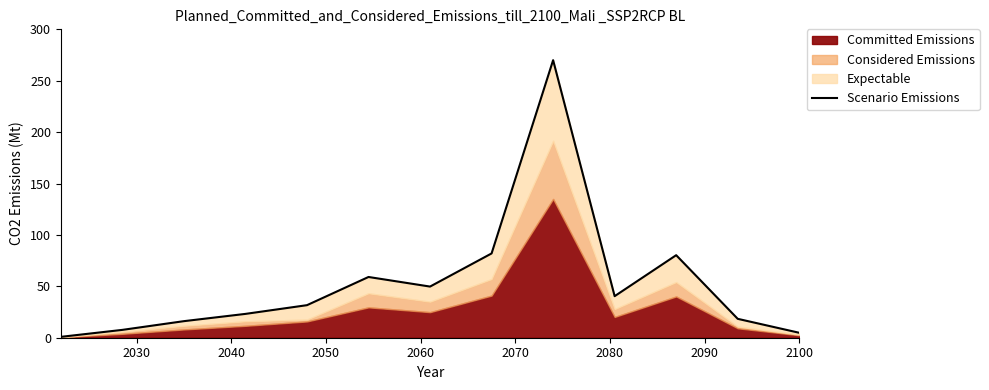

Reading right to left, extract all data points from this chart.

4.8	18.4	80.3	40.4	270.0	82.0	49.8	59.1	31.7	23.2	16.1	7.6	0.8